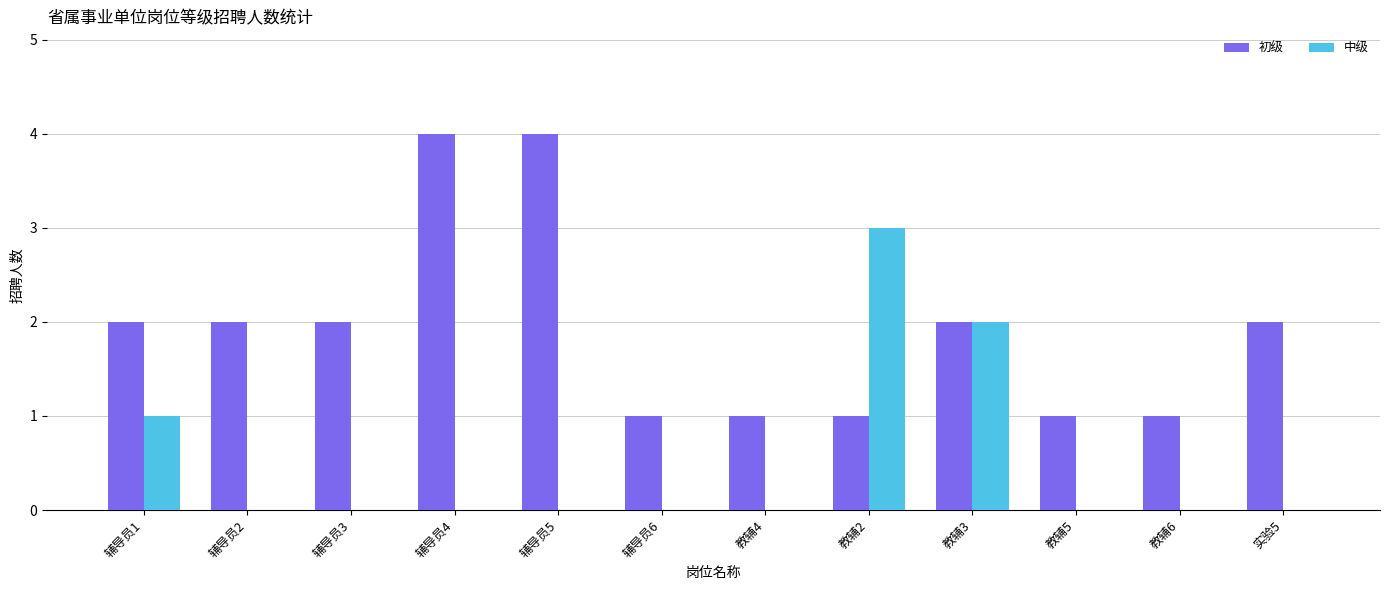

Reading right to left, extract all data points from this chart.

初级: 实验5=2	教辅6=1	教辅5=1	教辅3=2	教辅2=1	教辅4=1	辅导员6=1	辅导员5=4	辅导员4=4	辅导员3=2	辅导员2=2	辅导员1=2
中级: 实验5=0	教辅6=0	教辅5=0	教辅3=2	教辅2=3	教辅4=0	辅导员6=0	辅导员5=0	辅导员4=0	辅导员3=0	辅导员2=0	辅导员1=1